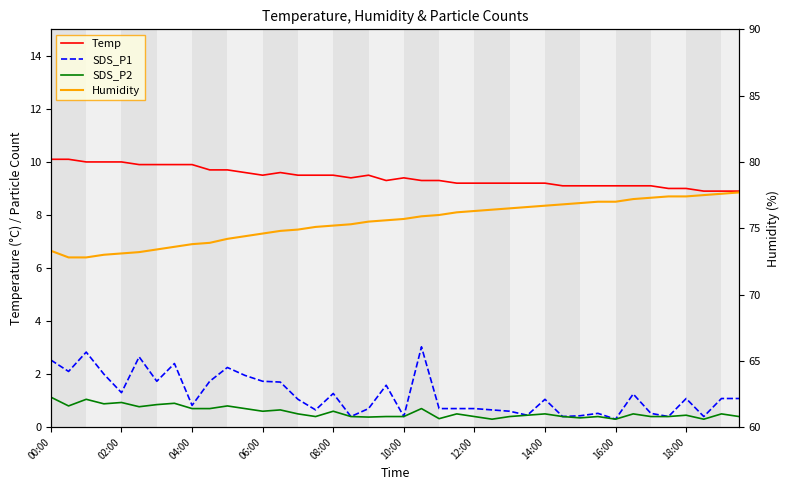

True or false: Temp has a value of 9.1 at 16:00.

True